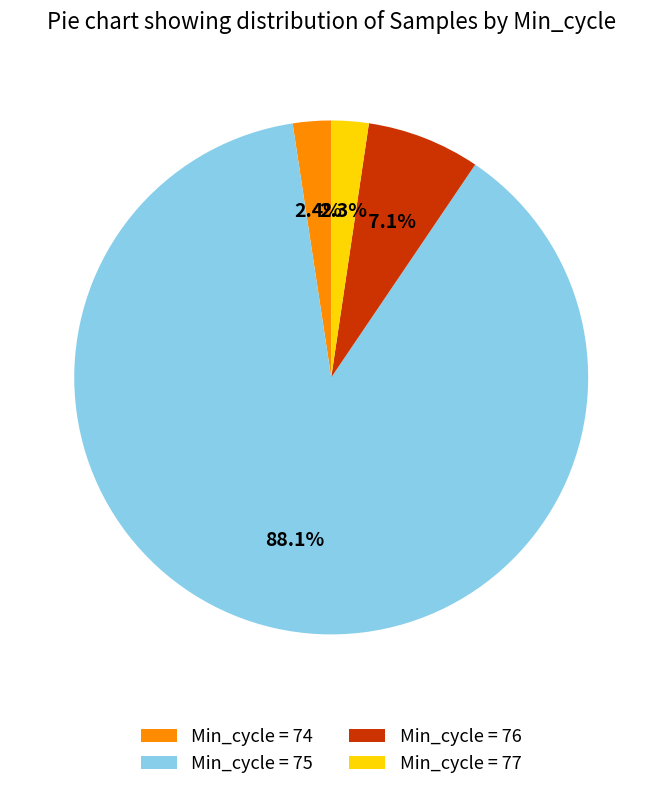

What is the total percentage of Min_cycle = 75 and Min_cycle = 76?

95.3%